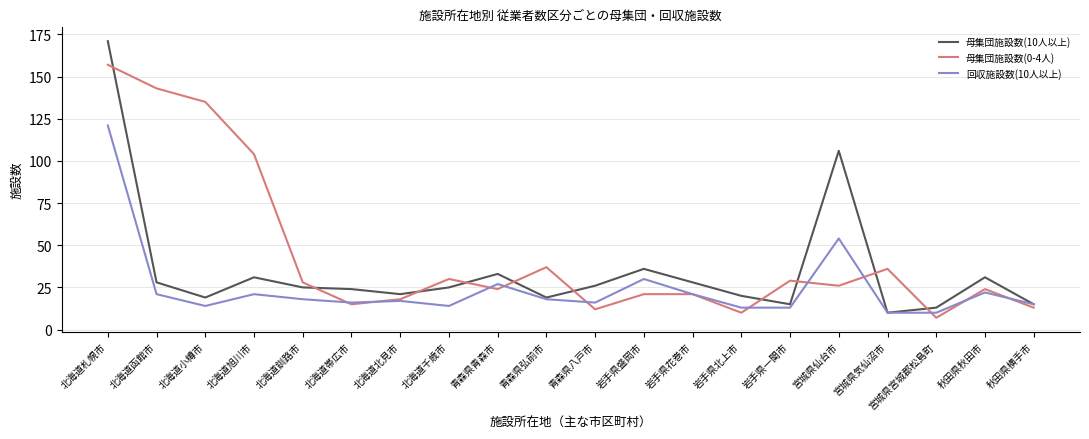

Which category has the highest value in the 回収施設数(10人以上) series?

北海道札幌市